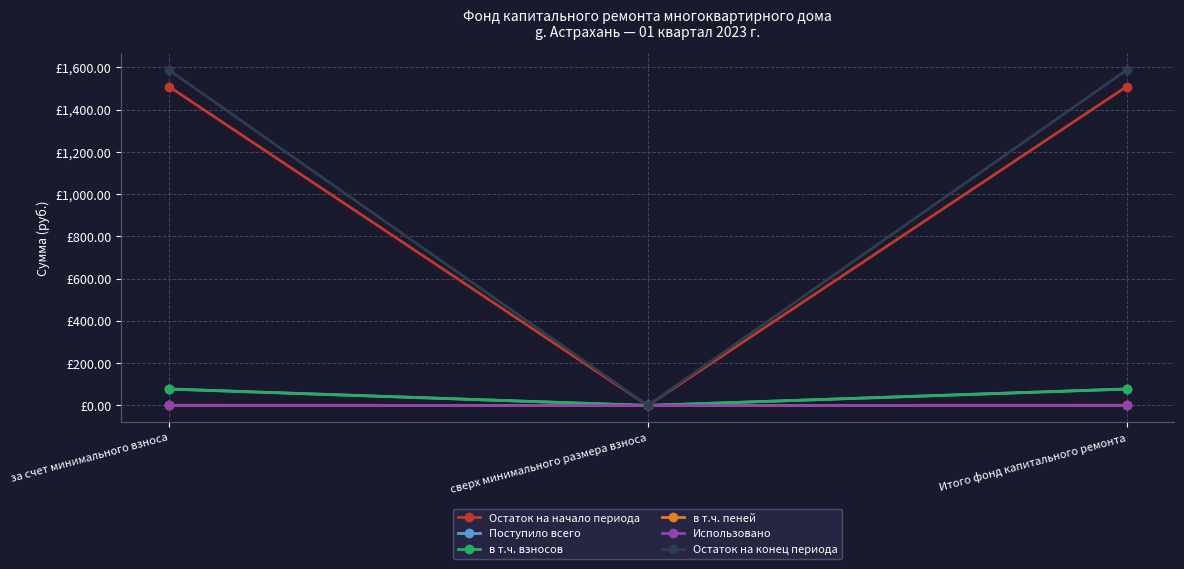

Does the chart have visible grid lines?

Yes